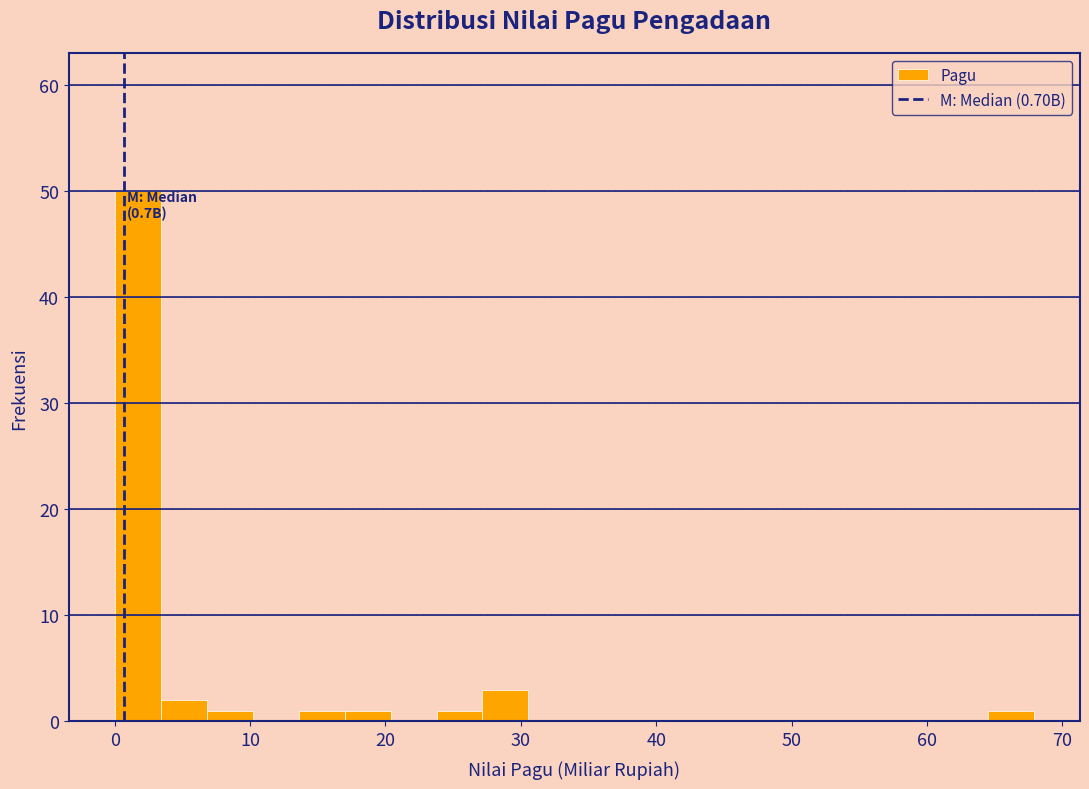

Read against the x-axis, roughly where is the centre of the tallest bar?

2